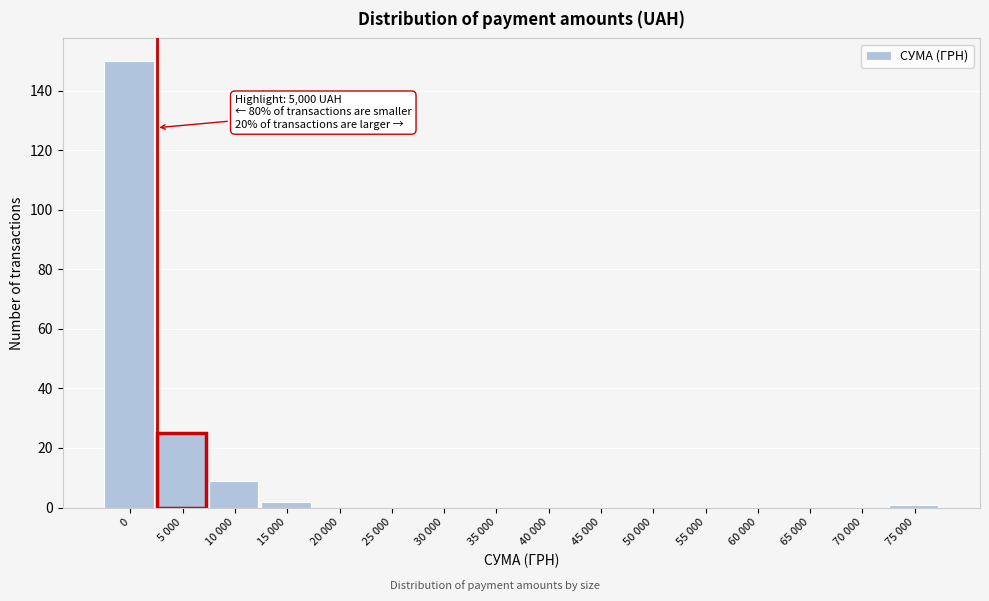

Reading right to left, extract all data points from this chart.

75 000=1	70 000=0	65 000=0	60 000=0	55 000=0	50 000=0	45 000=0	40 000=0	35 000=0	30 000=0	25 000=0	20 000=0	15 000=2	10 000=9	5 000=25	0=150